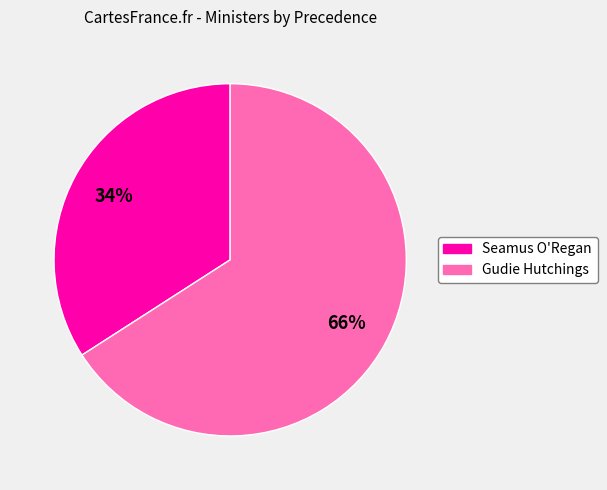

Between Gudie Hutchings and Seamus O'Regan, which is larger?

Gudie Hutchings